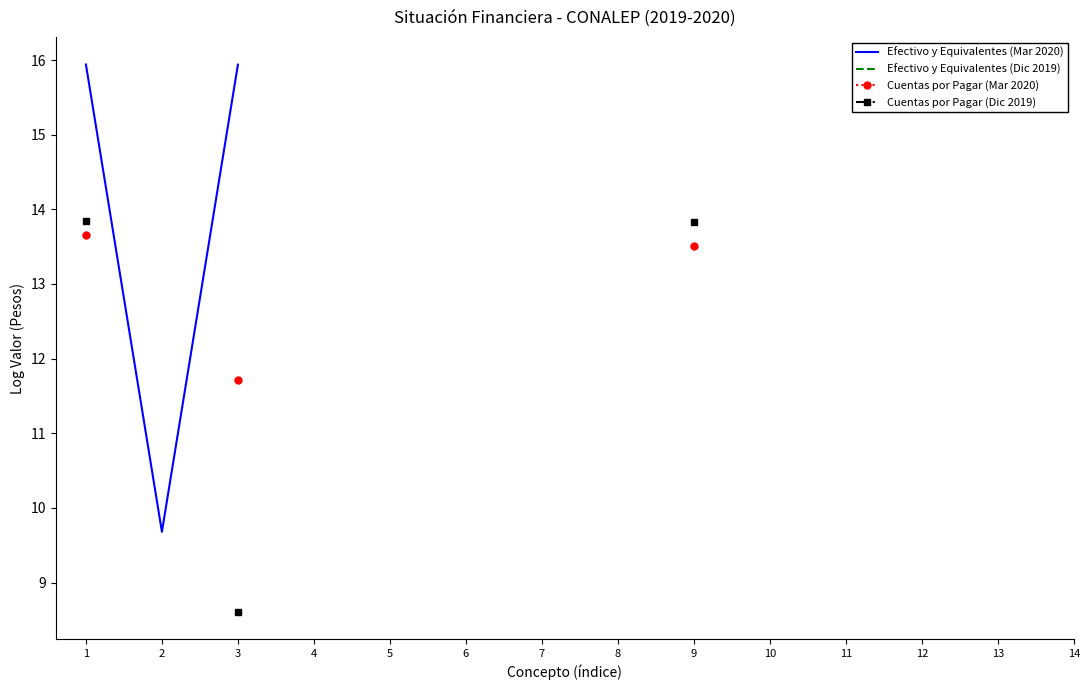

How many positive values does the Cuentas por Pagar (Mar 2020) series have?

3